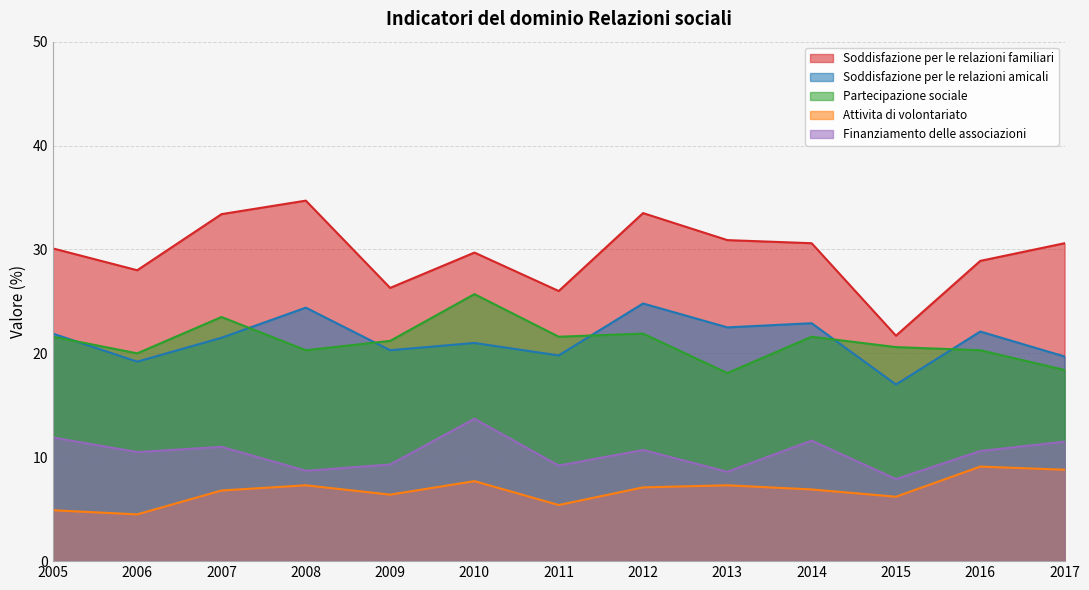

What is the difference between the maximum and second lowest values in the Attivita di volontariato series?

4.2